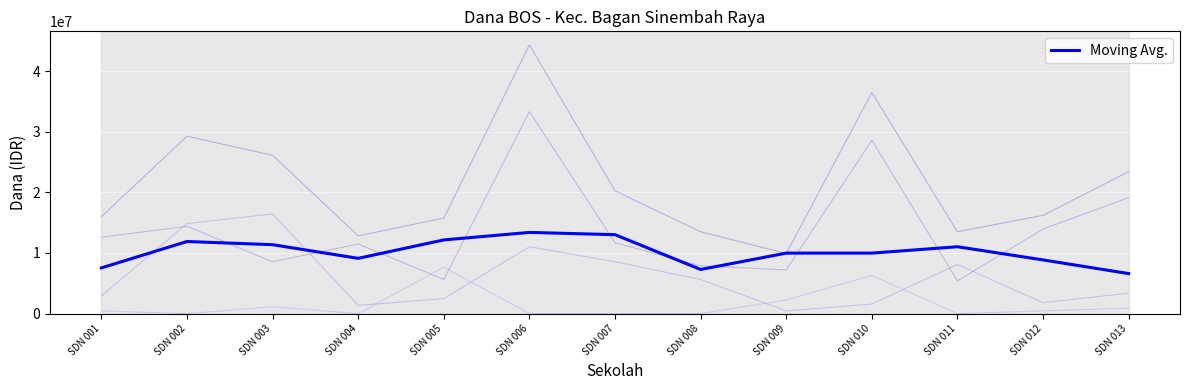

How many points are higher than both their immediate neighbors (excluding endpoints)?

3